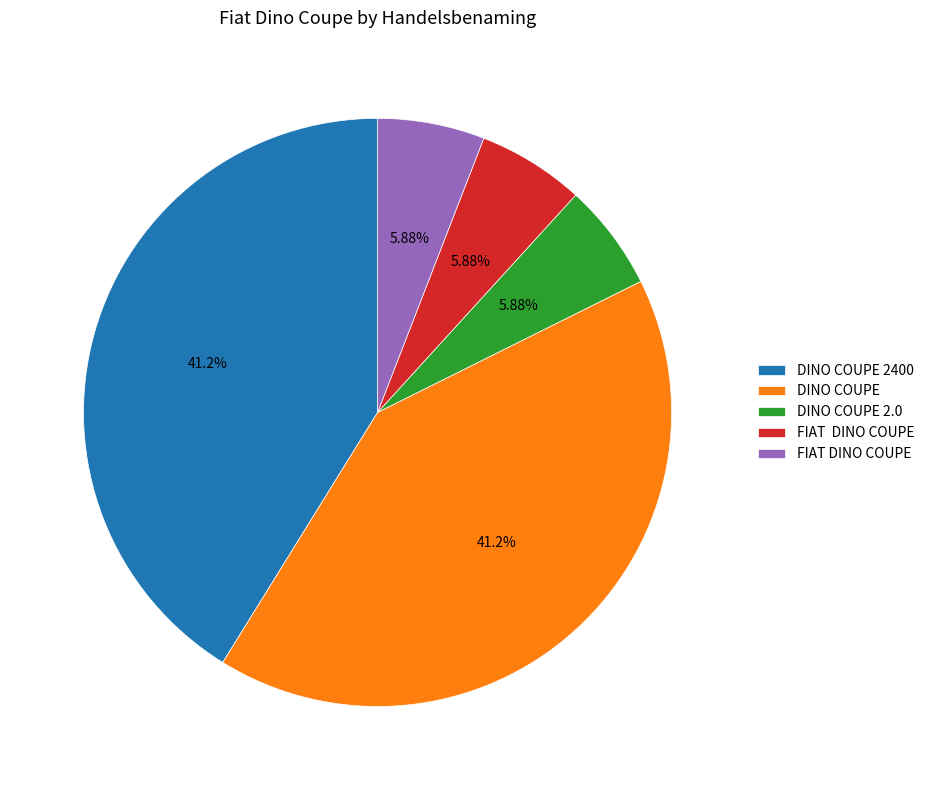

Is there any slice that represents more than half of the pie?

No